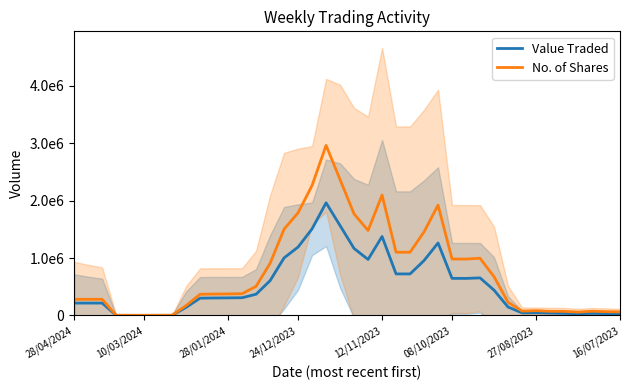

How many lines are shown in the chart?

2